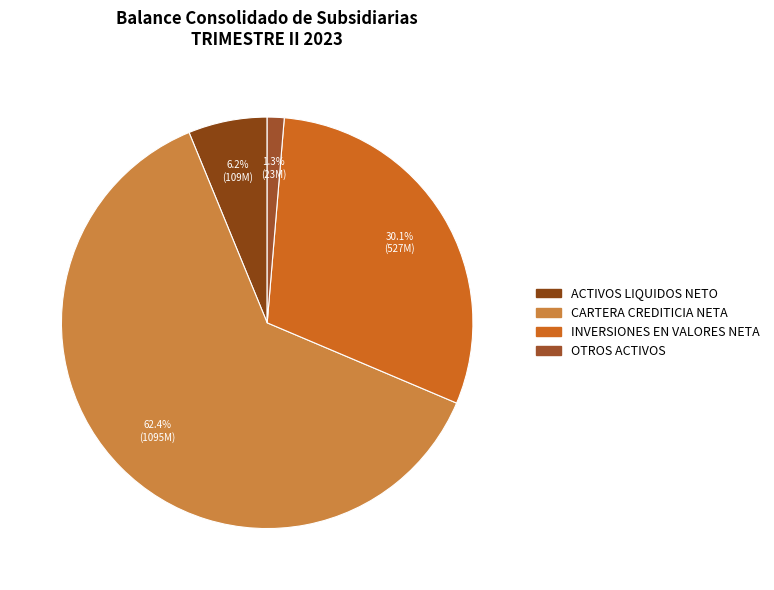

Is CARTERA CREDITICIA NETA the majority of the pie?

Yes